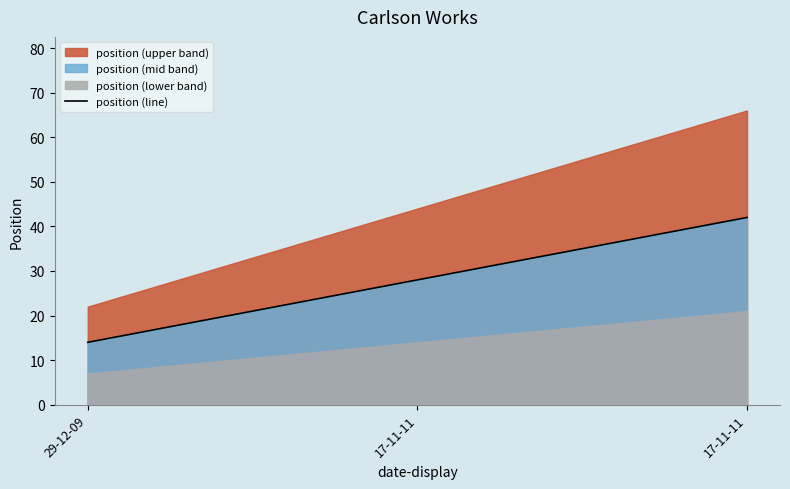

Reading left to right, list all the values displayed in this chart.

29-12-09=14	17-11-11=28	17-11-11=42